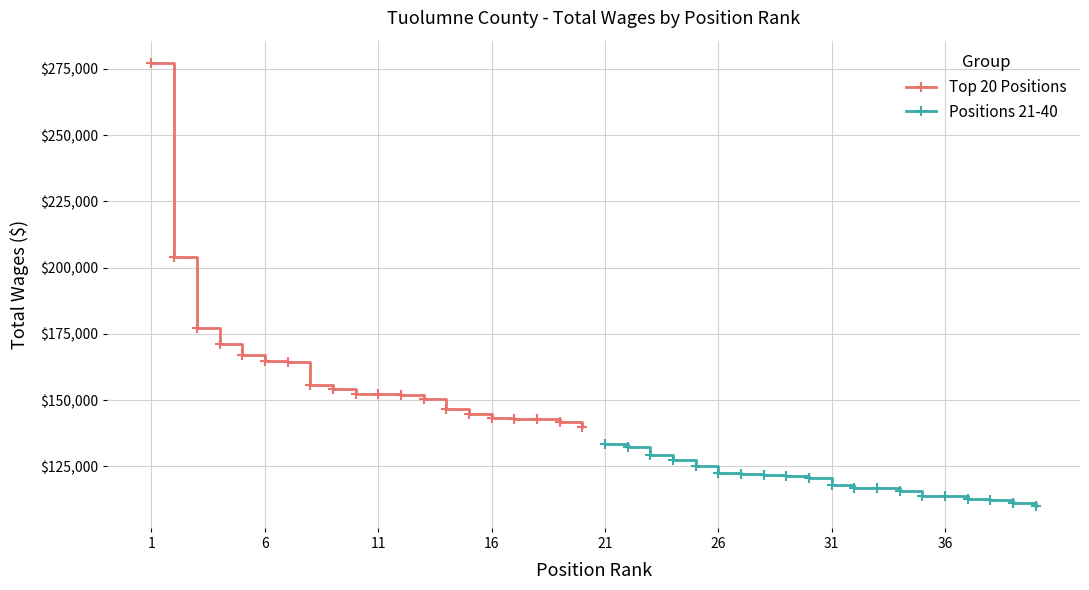

True or false: Positions 21-40 has more than 2 points higher than both neighbors.

False